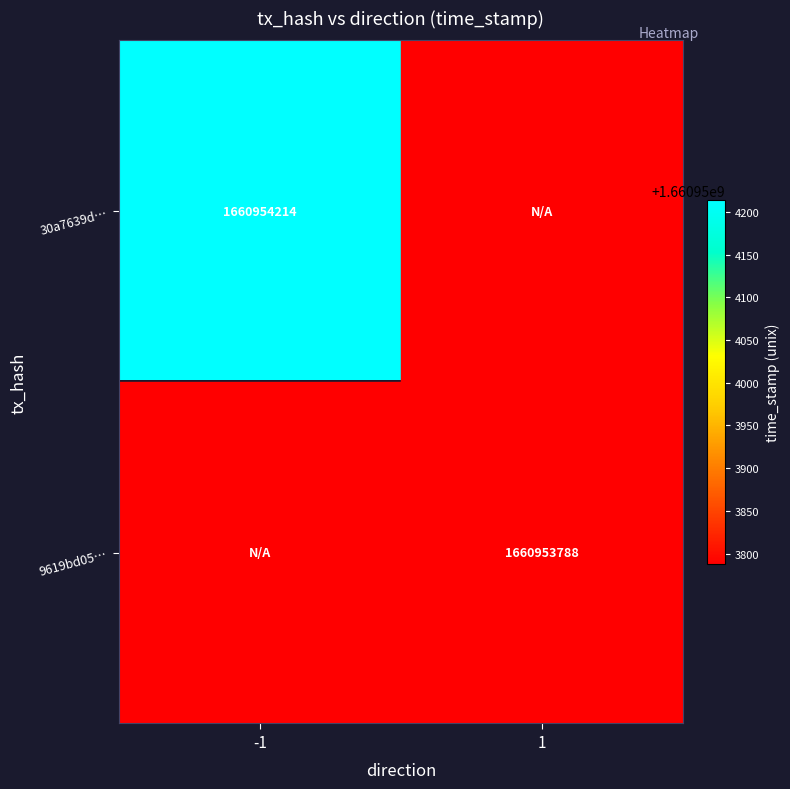

What is the difference between the 30a7639d327ede31bd339e3d90f64fa8ad71708 values at 1 and -1?

1660954214